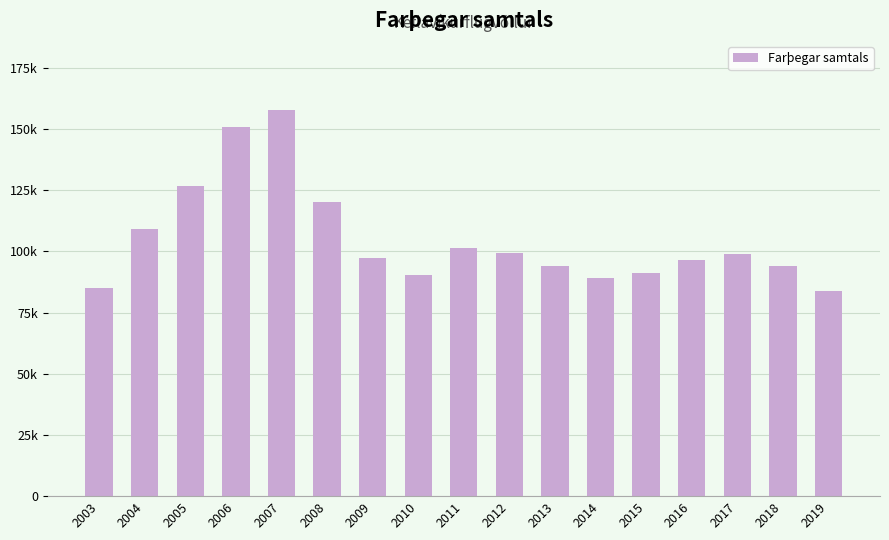

What is the maximum value shown in the chart?

157643